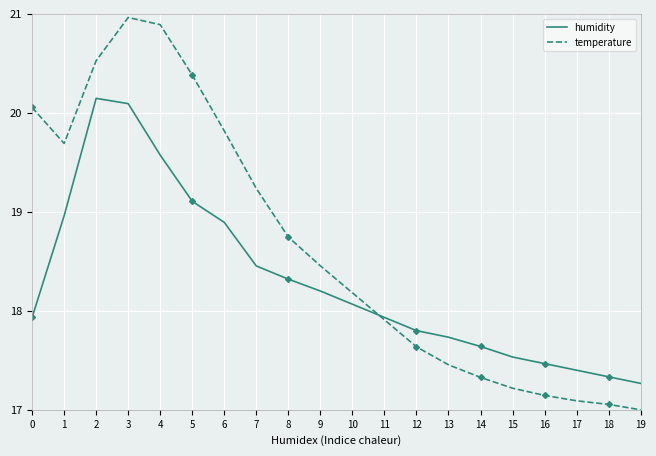

What is the difference between the maximum and minimum values in the temperature series?

4.0